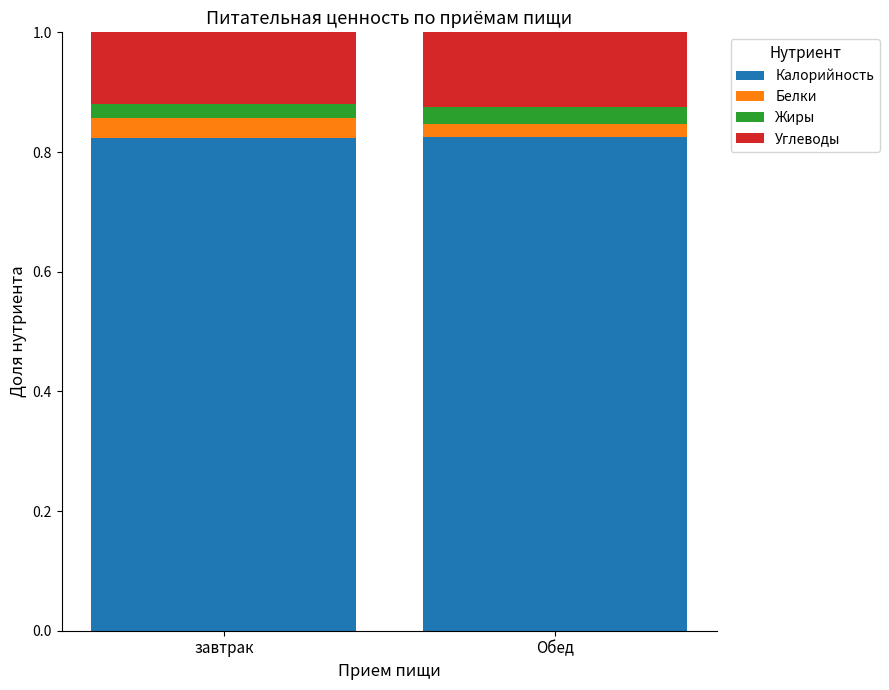

What is the total value across all series at завтрак?

1.0